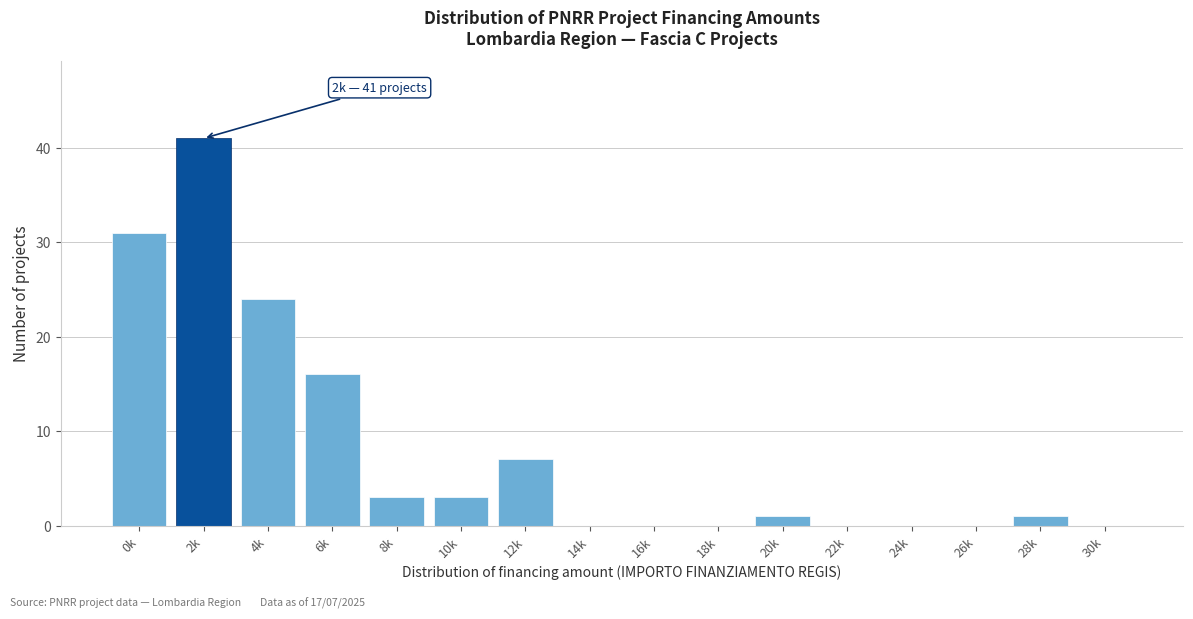

Reading left to right, list all the values displayed in this chart.

0k=31	2k=41	4k=24	6k=16	8k=3	10k=3	12k=7	14k=0	16k=0	18k=0	20k=1	22k=0	24k=0	26k=0	28k=1	30k=0